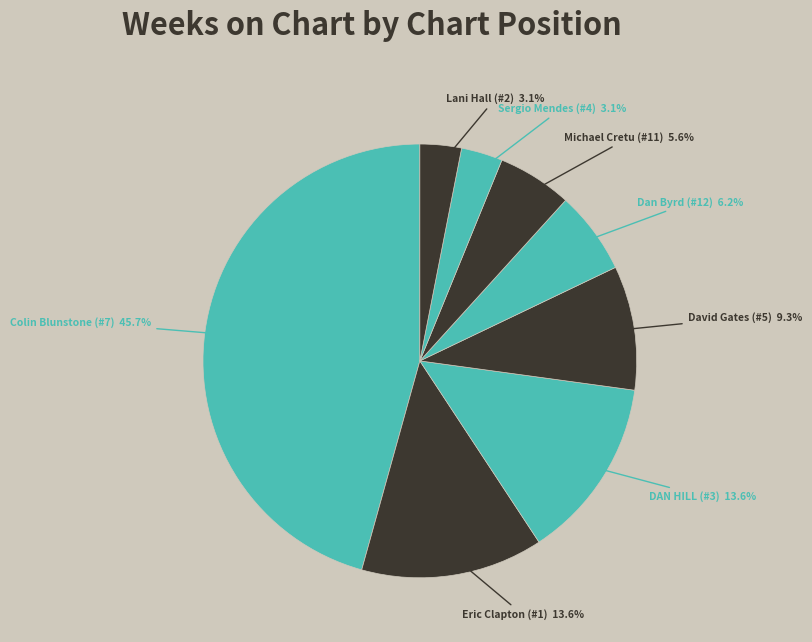

How many segments does this pie chart have?

8